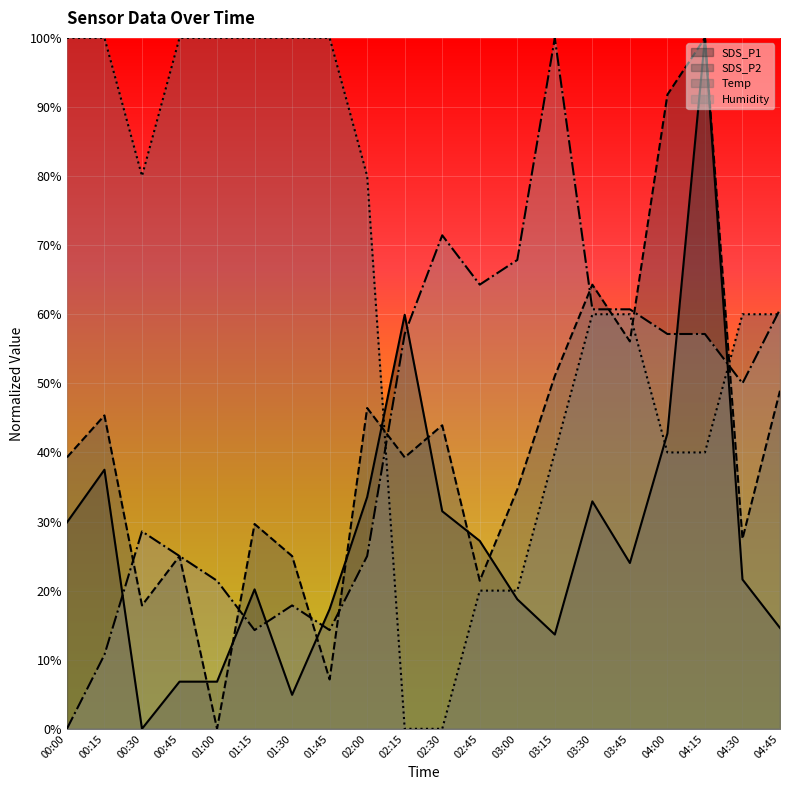

Where is the first local minimum for Humidity?

01:15